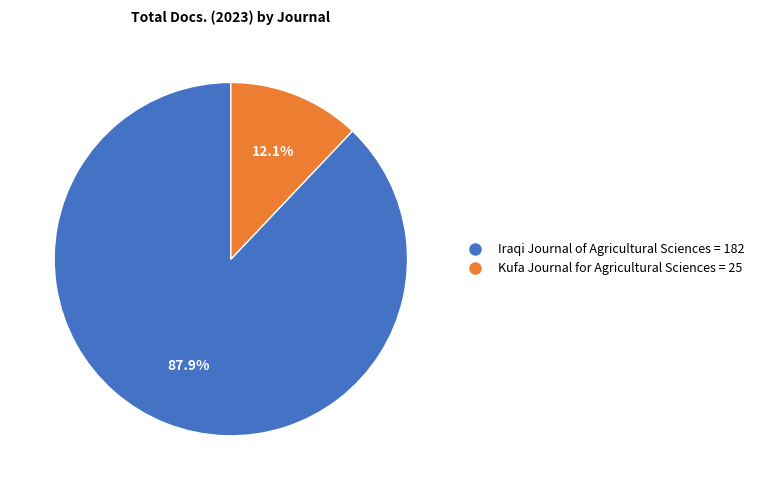

How many segments does this pie chart have?

2